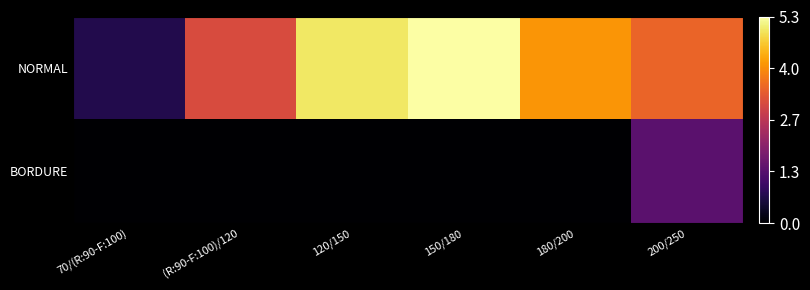

List the series in order of their peak value, lowest first.

BORDURE, NORMAL